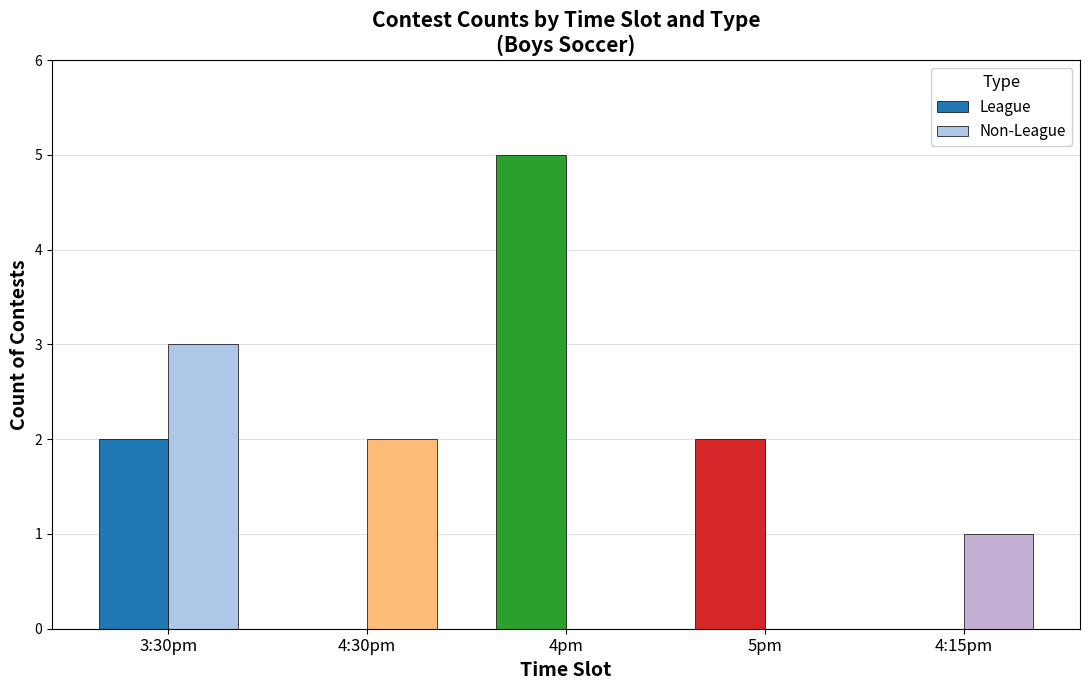

Between 4pm and 5pm, which series saw the biggest shift?

League